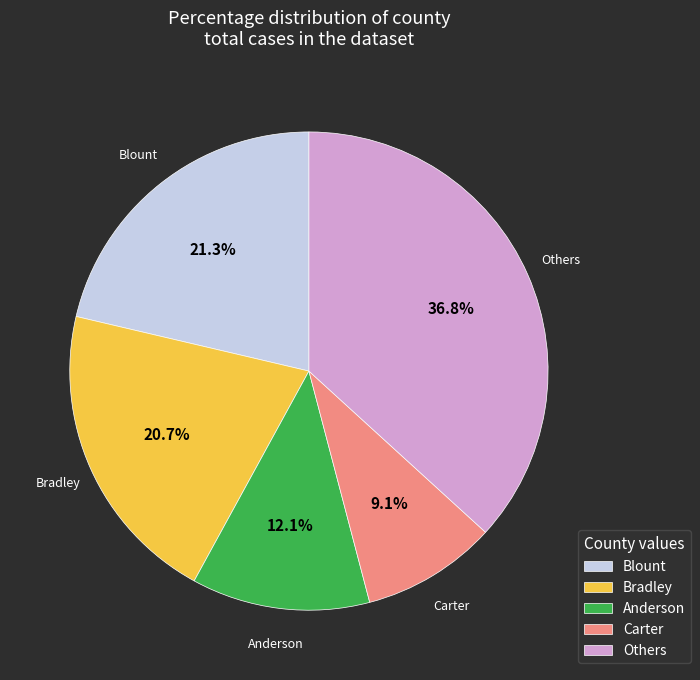

Which has a higher value, Anderson or Blount?

Blount